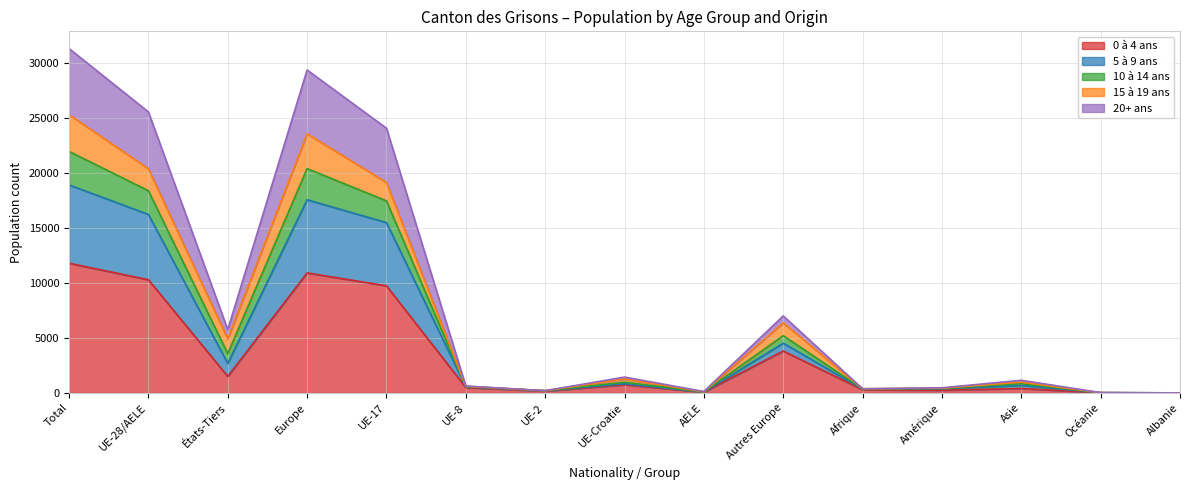

How many categories are shown in the chart?

15